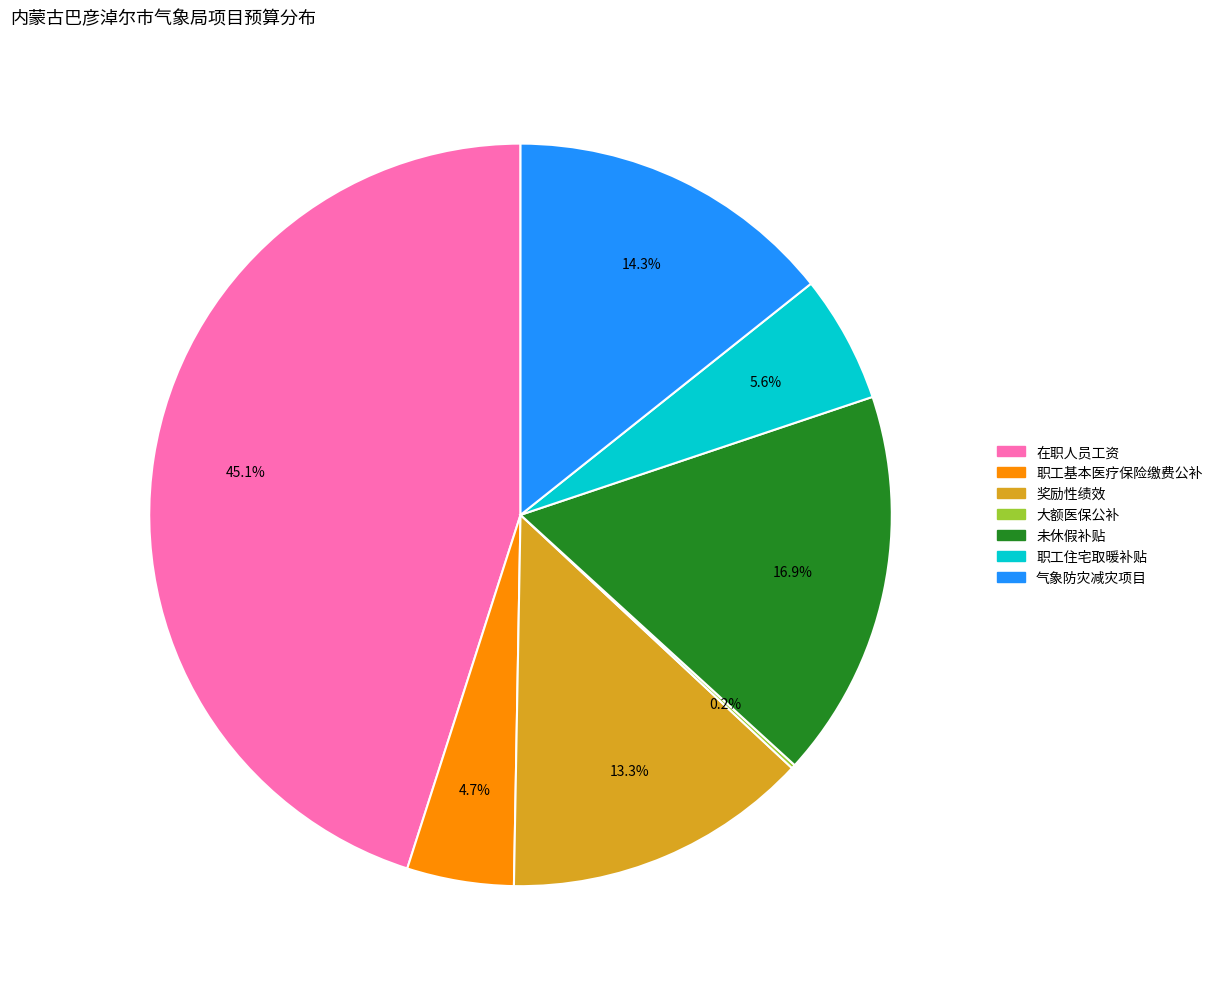

Approximately how many times larger is the value at 未休假补贴 compared to 职工住宅取暖补贴?

3.0